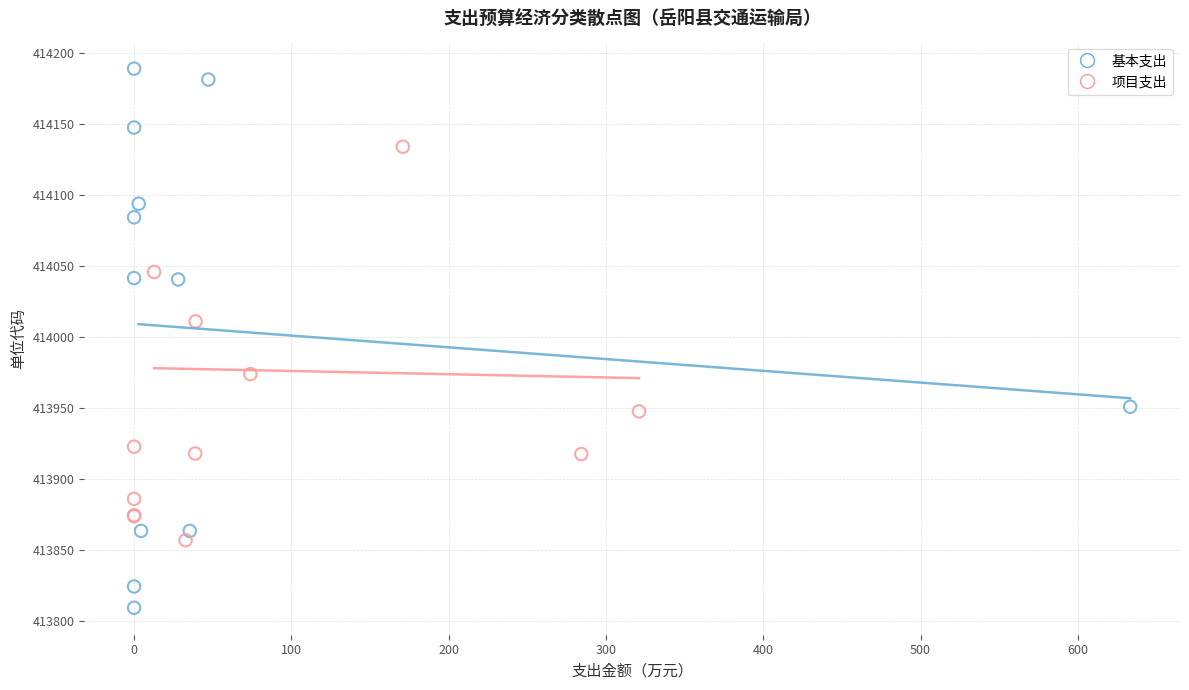

What are all the series names shown in the legend?

基本支出, 项目支出